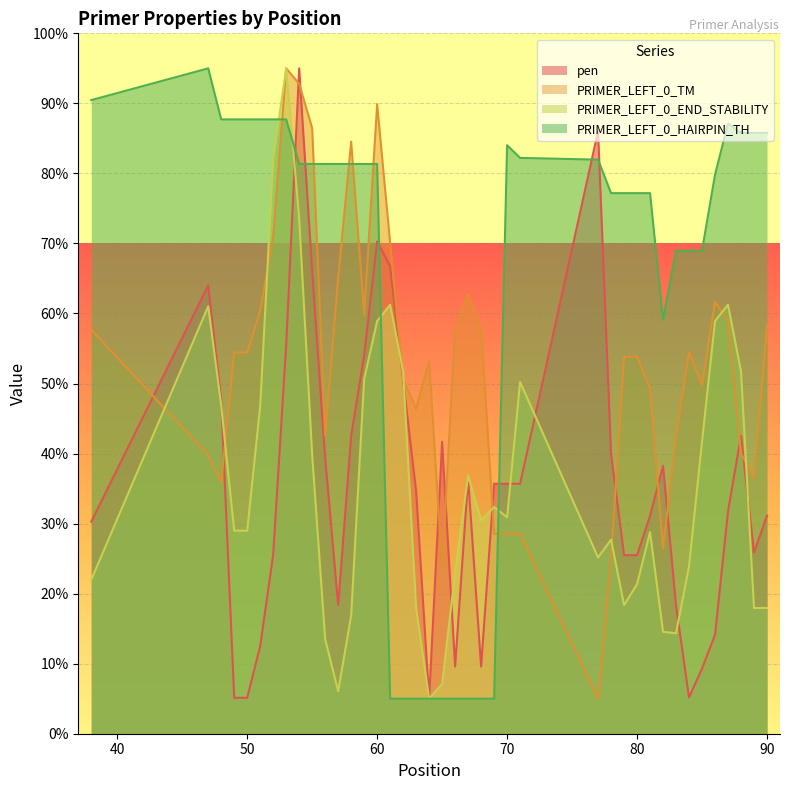

What is the spread (max minus min) of values at 80?

55.8